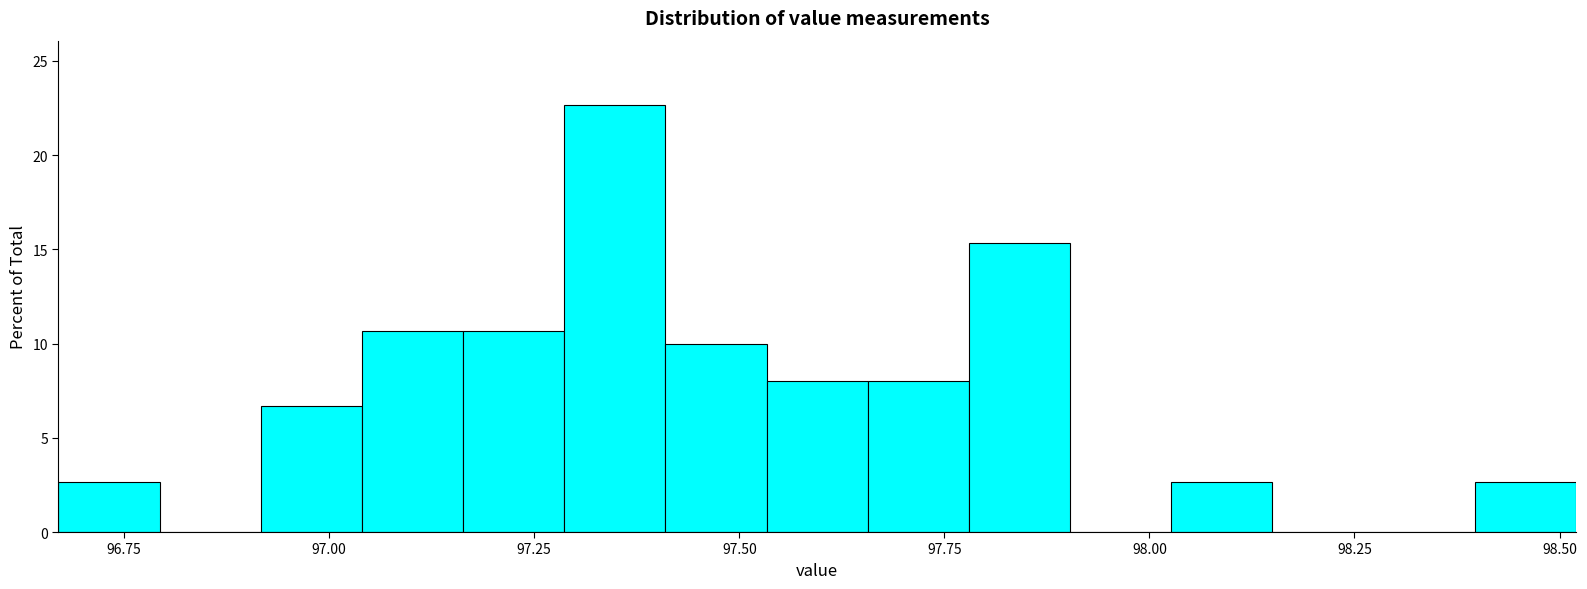

Around what value on the x-axis is the tallest bar? Give the approximate position of its centre, as read against the axis.

97.35